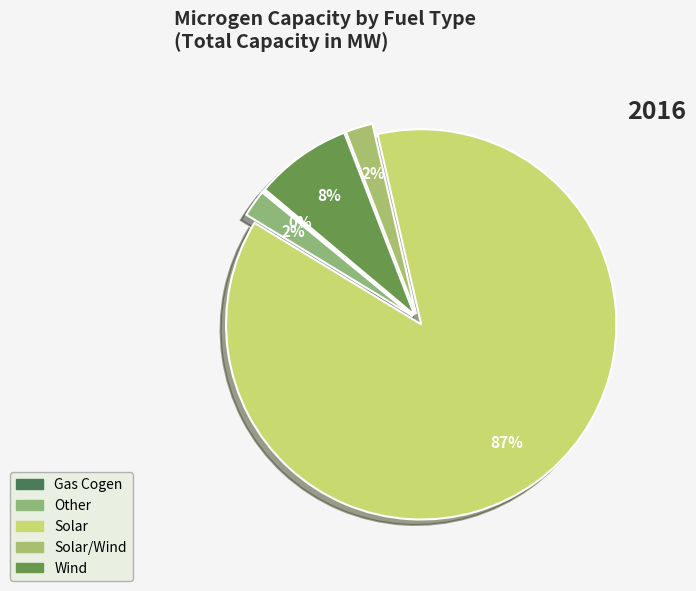

To the nearest percent, what portion does Other represent?

2%